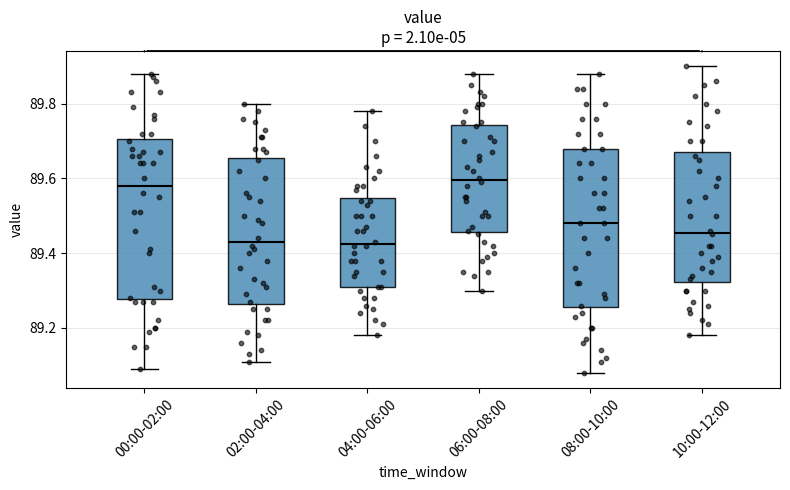

Where does the upper whisker of the box for 00:00-02:00 end on the y-axis? The values are not printed on the chart, so give them approximately, as read against the axis.

89.88